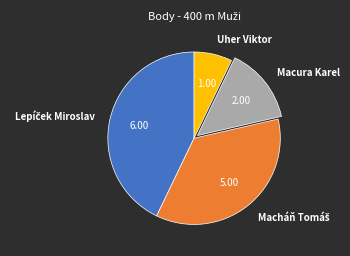

What is the smallest slice in the pie chart?

Uher Viktor